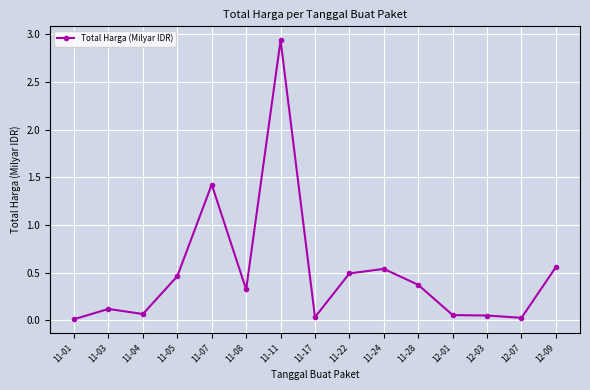

The chart shows a value of 0.8 at 11-22. True or false?

False